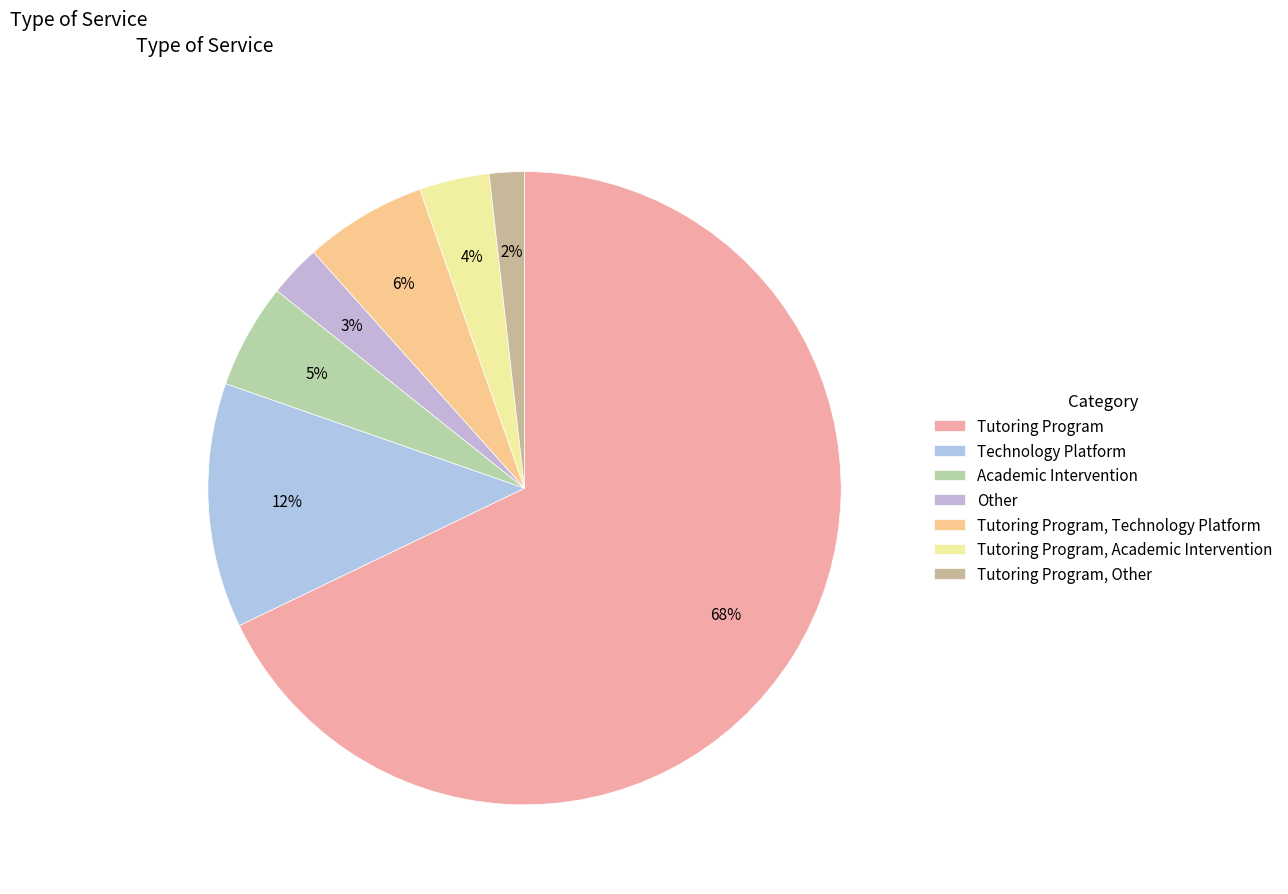

The Tutoring Program, Technology Platform slice represents 6% of the pie. True or false?

True